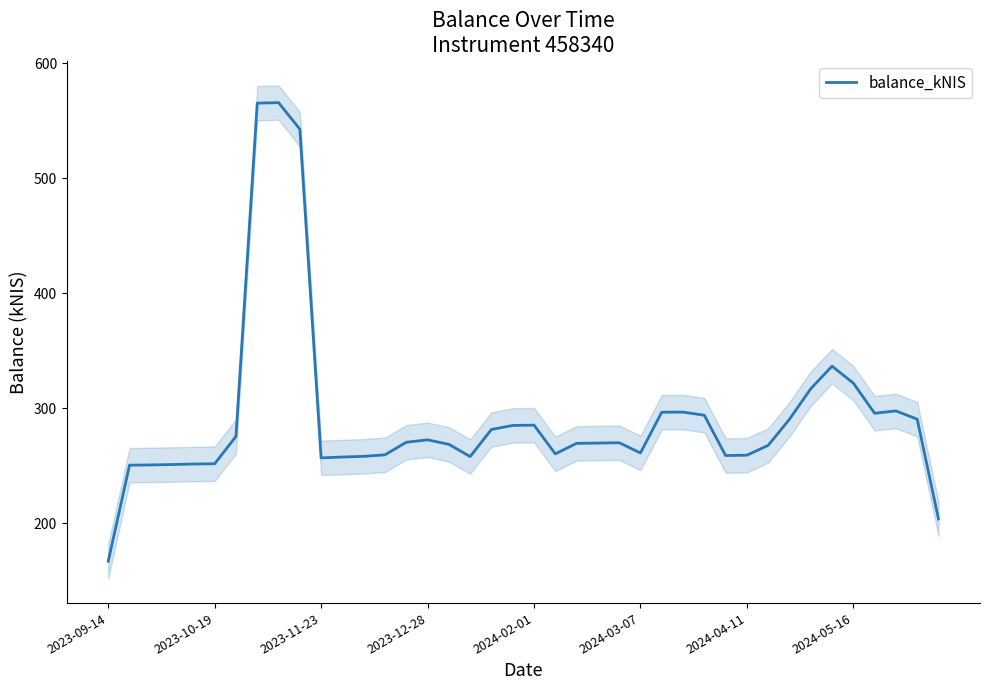

How many lines are shown in the chart?

1